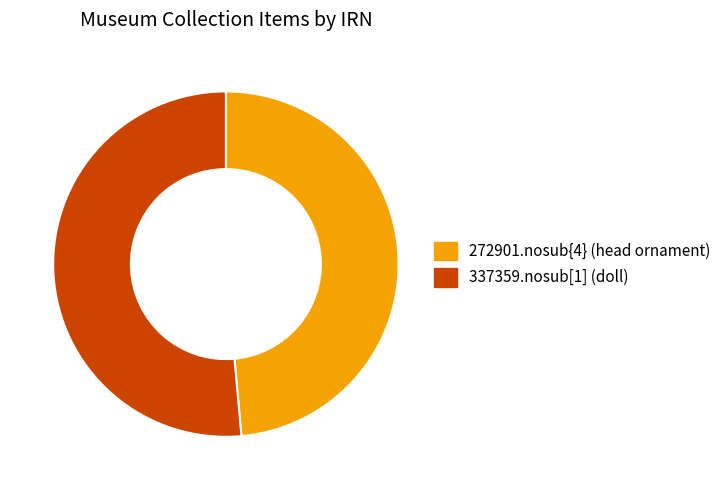

Is the sum of 337359.nosub[1] (doll) and 272901.nosub{4} (head ornament) greater than half?

Yes